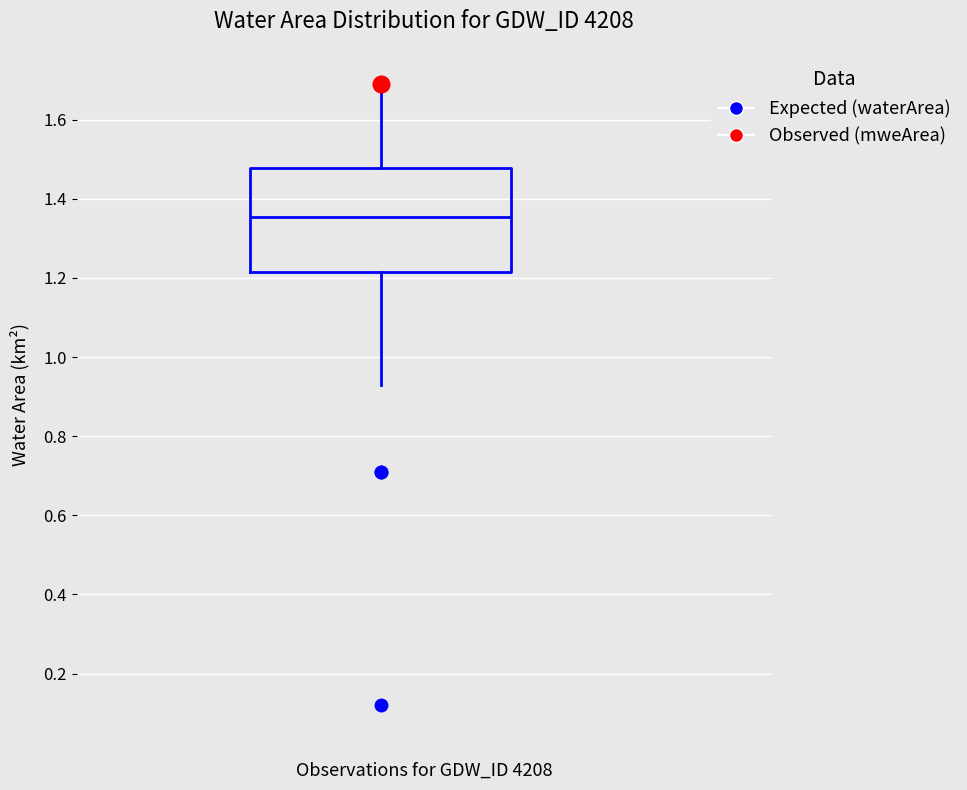

Where is the lower edge of the box on the y-axis? The values are not printed on the chart, so give them approximately, as read against the axis.

1.22